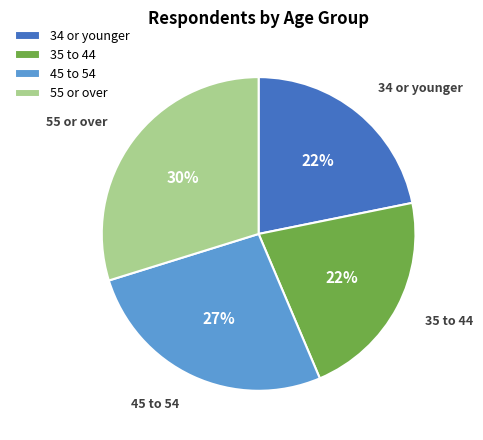

Which slice is the largest?

55 or over